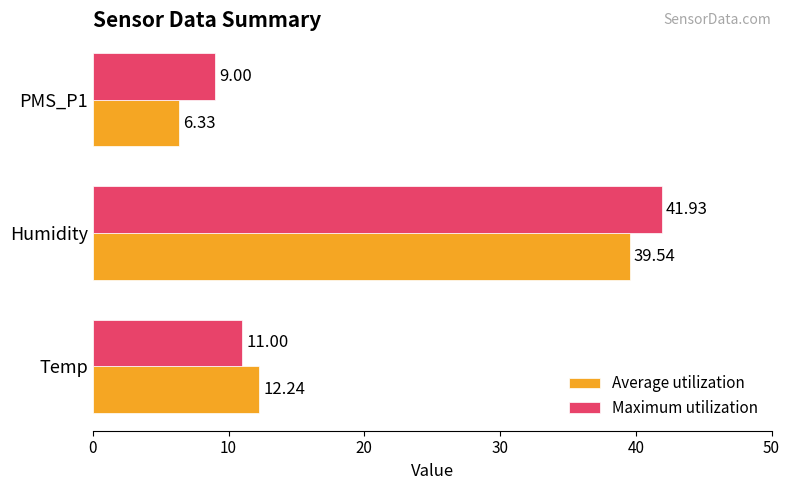

What is the difference between the maximum and minimum values in the Maximum utilization series?

32.9